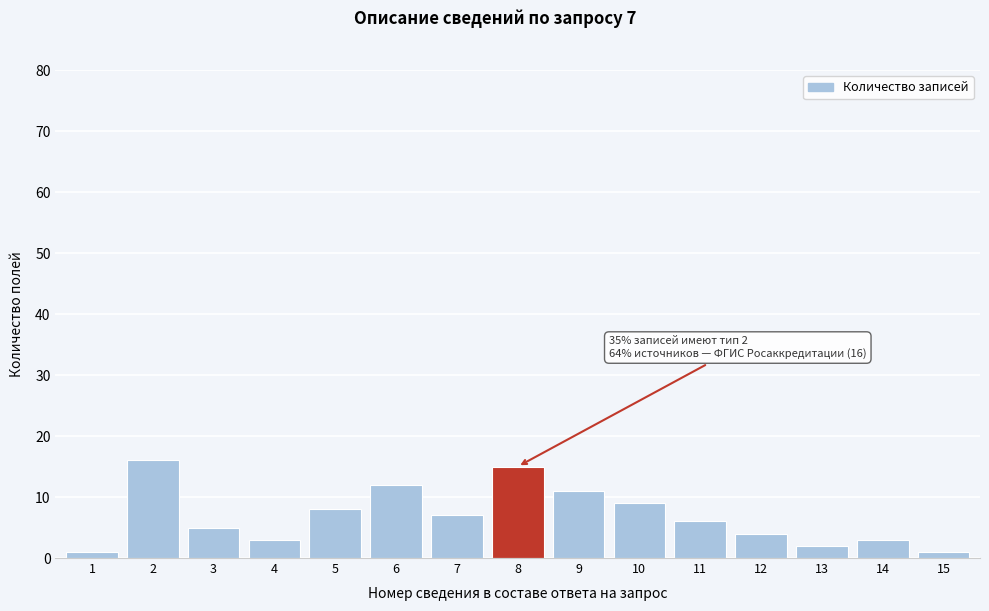

Reading left to right, extract all data points from this chart.

1	16	5	3	8	12	7	15	11	9	6	4	2	3	1